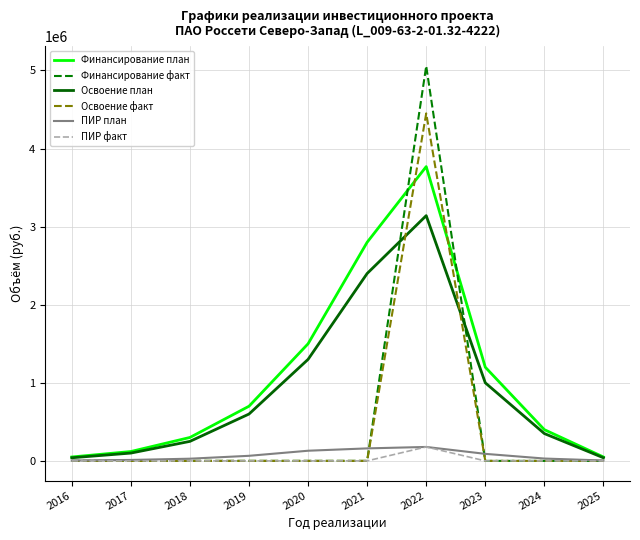

True or false: Финансирование план and ПИР факт cross at least once.

False